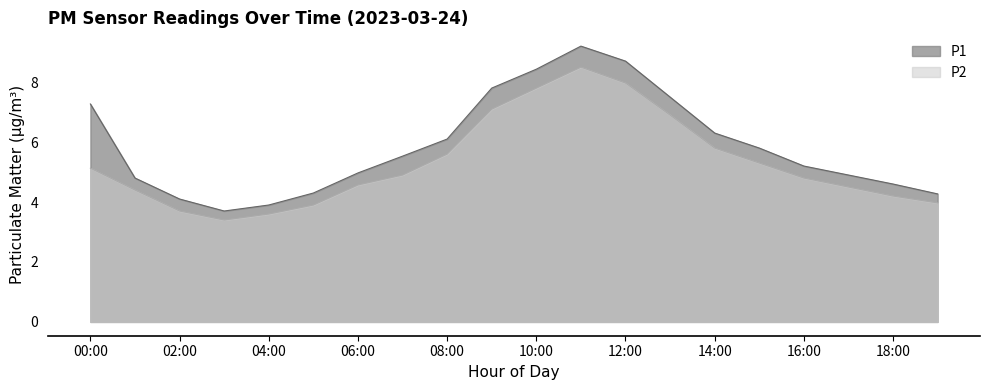

List the series in order of their overall mean, highest first.

P1, P2